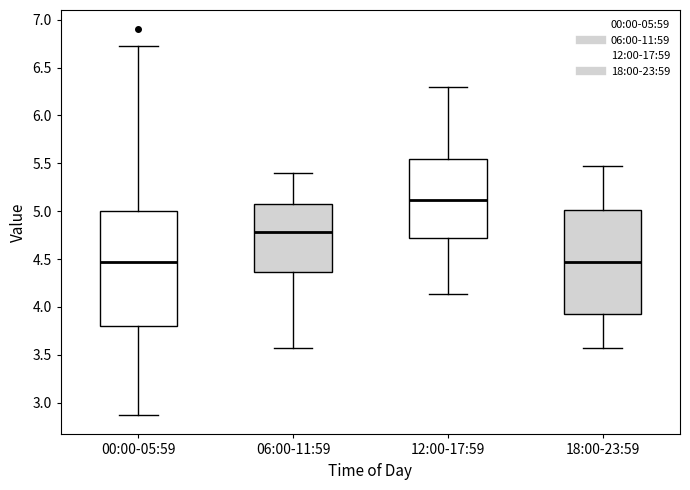

Comparing the boxes themselves (not the whiskers), which one is the tallest?

00:00-05:59